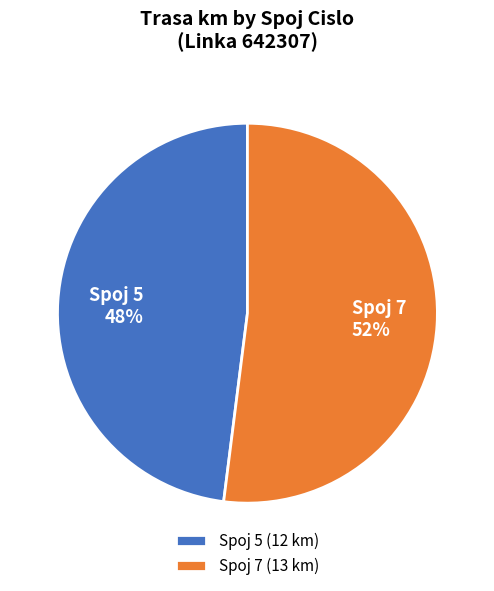

Is there a majority slice in this chart?

Yes